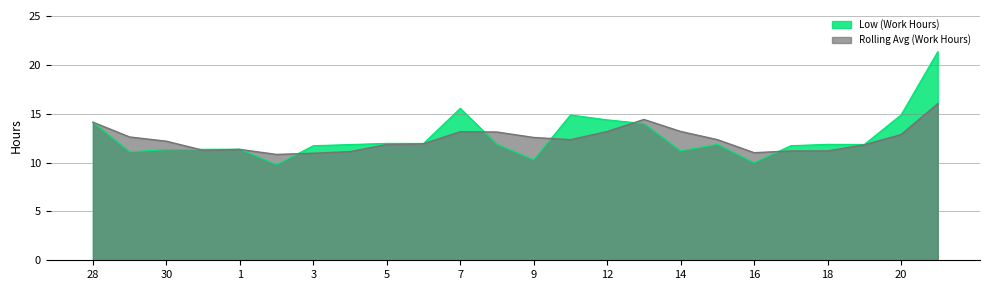

Reading right to left, transcribe all the data shown in this chart.

21.4	14.9	11.9	11.9	11.7	10.0	11.9	11.2	14.0	14.4	14.9	10.3	11.9	15.6	12.0	12.0	11.9	11.7	9.8	11.4	11.4	11.3	11.1	14.2